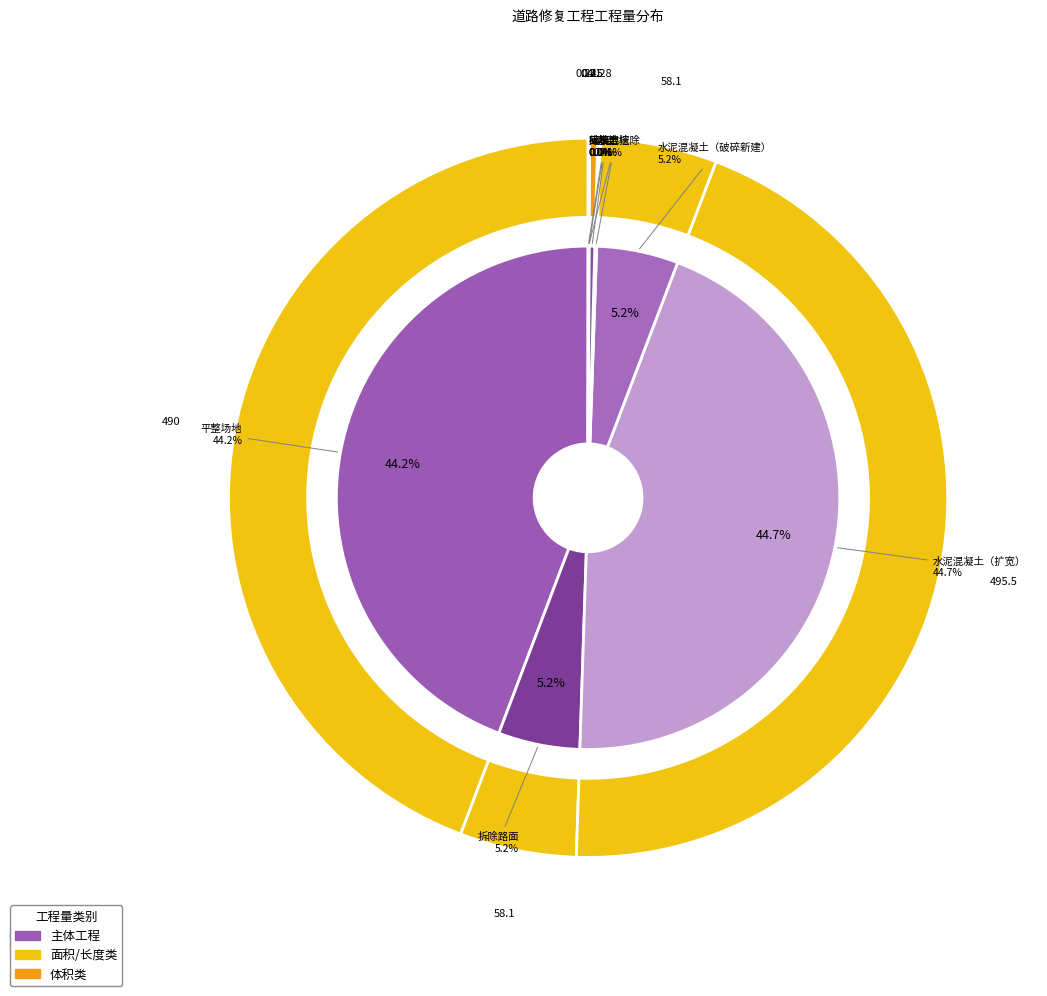

Count the number of slices in the pie.

9